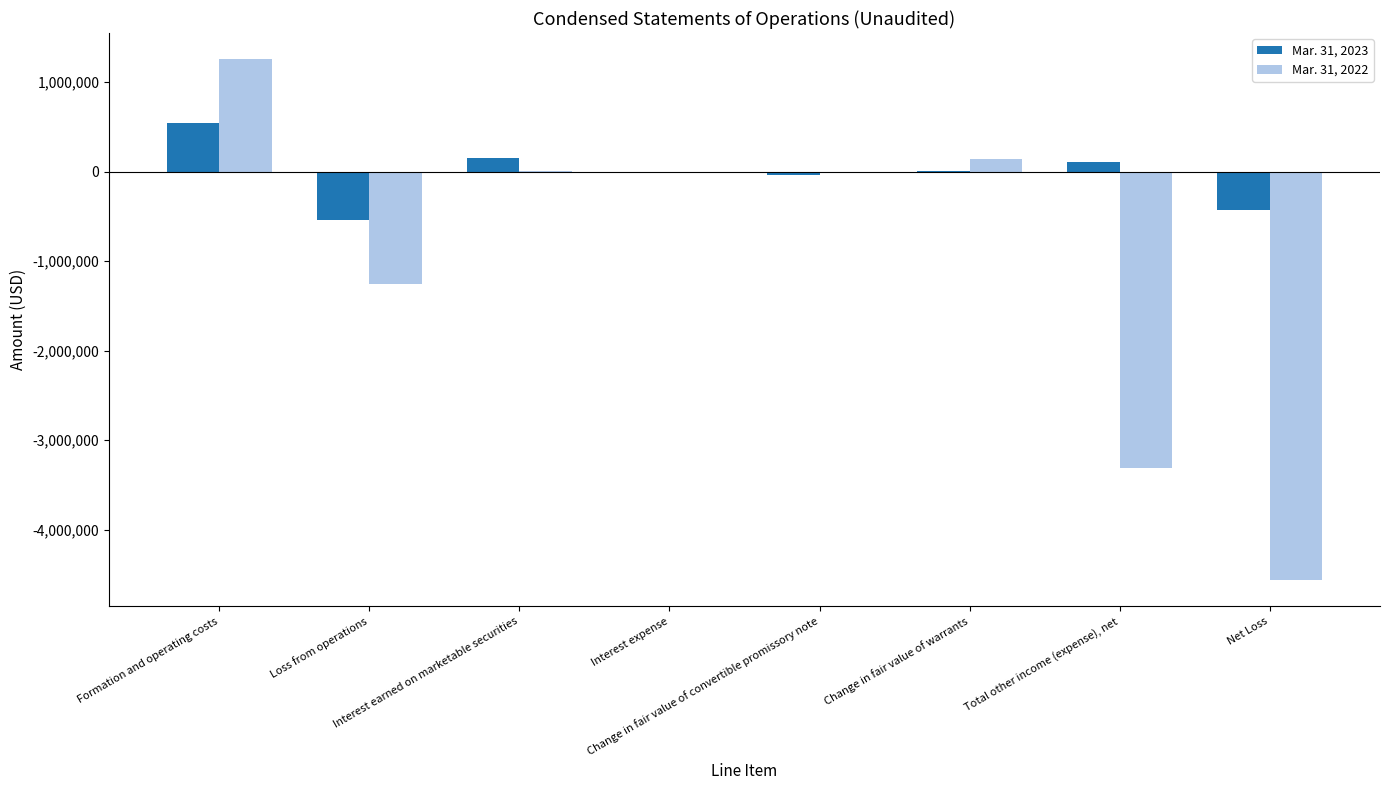

What is the sum of all Mar. 31, 2023 values?

-206402